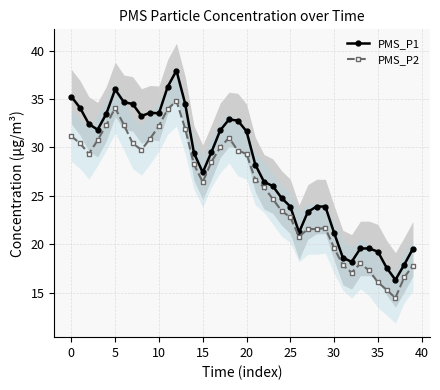

What is the difference between the PMS_P1 values at 0 and 15?

7.8